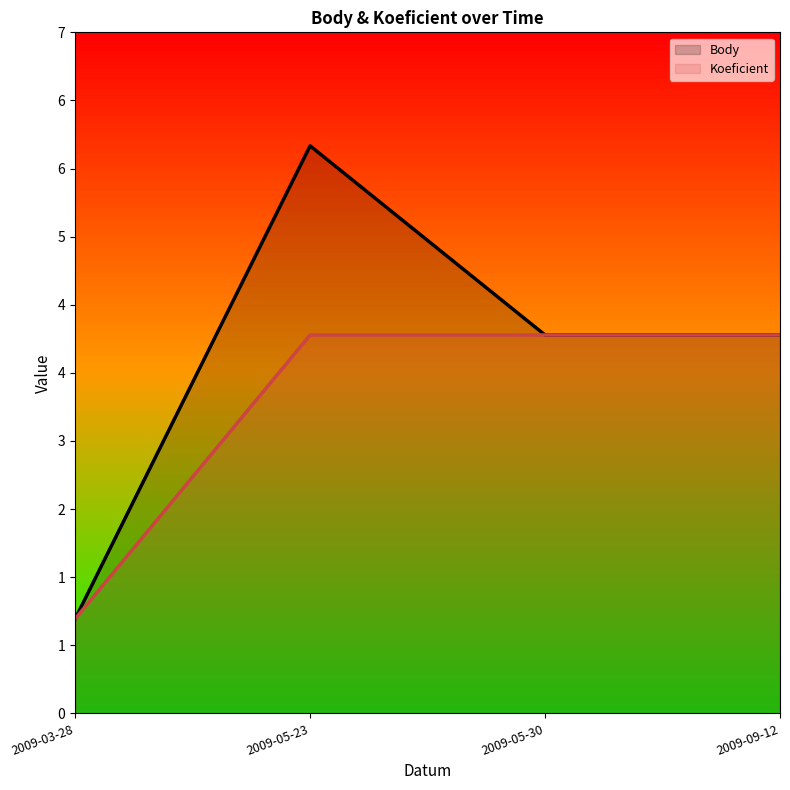

What is the label of the 3rd point from the left?

2009-05-30